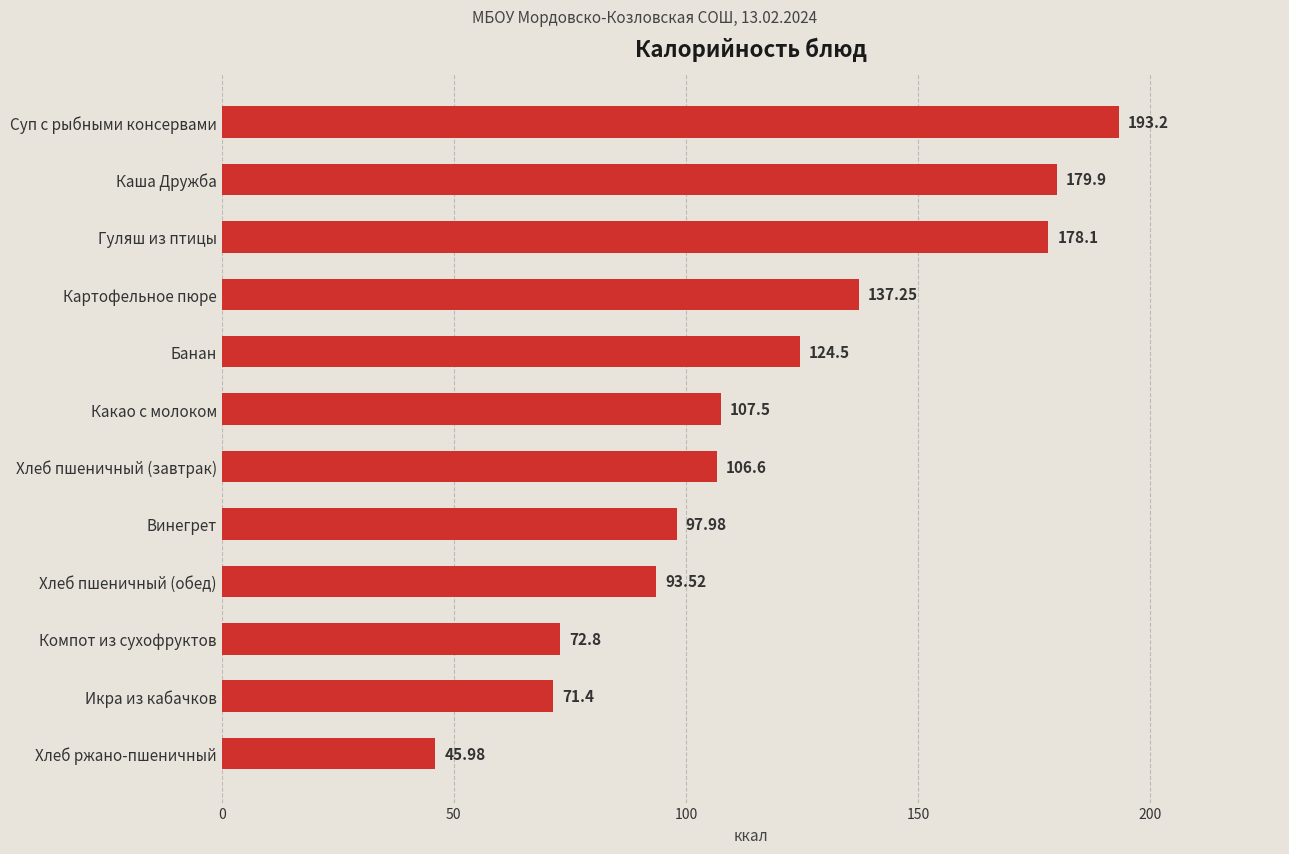

Which category has the lowest value across all series?

Хлеб ржано-пшеничный